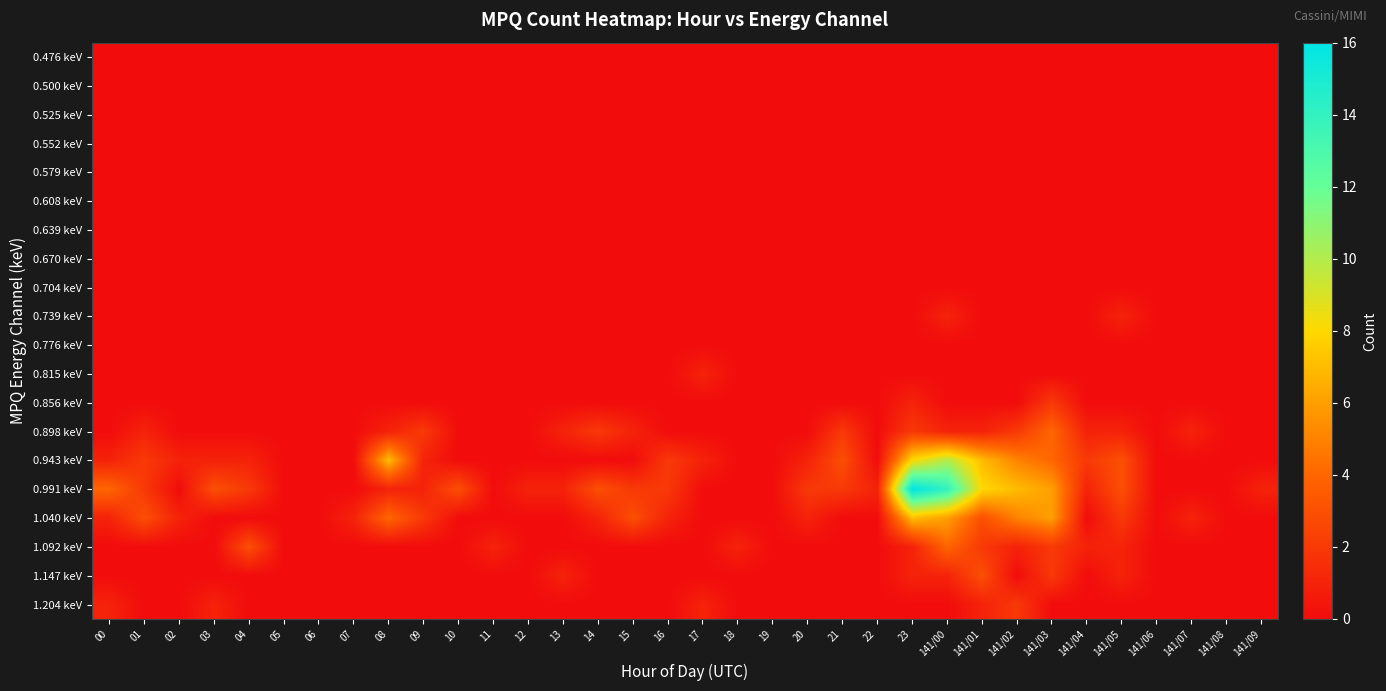

Reading left to right, transcribe all the data shown in this chart.

0.476 keV: 00=0	01=0	02=0	03=0	04=0	05=0	06=0	07=0	08=0	09=0	10=0	11=0	12=0	13=0	14=0	15=0	16=0	17=0	18=0	19=0	20=0	21=0	22=0	23=0	141/00=0	141/01=0	141/02=0	141/03=0	141/04=0	141/05=0	141/06=0	141/07=0	141/08=0	141/09=0
0.500 keV: 00=0	01=0	02=0	03=0	04=0	05=0	06=0	07=0	08=0	09=0	10=0	11=0	12=0	13=0	14=0	15=0	16=0	17=0	18=0	19=0	20=0	21=0	22=0	23=0	141/00=0	141/01=0	141/02=0	141/03=0	141/04=0	141/05=0	141/06=0	141/07=0	141/08=0	141/09=0
0.525 keV: 00=0	01=0	02=0	03=0	04=0	05=0	06=0	07=0	08=0	09=0	10=0	11=0	12=0	13=0	14=0	15=0	16=0	17=0	18=0	19=0	20=0	21=0	22=0	23=0	141/00=0	141/01=0	141/02=0	141/03=0	141/04=0	141/05=0	141/06=0	141/07=0	141/08=0	141/09=0
0.552 keV: 00=0	01=0	02=0	03=0	04=0	05=0	06=0	07=0	08=0	09=0	10=0	11=0	12=0	13=0	14=0	15=0	16=0	17=0	18=0	19=0	20=0	21=0	22=0	23=0	141/00=0	141/01=0	141/02=0	141/03=0	141/04=0	141/05=0	141/06=0	141/07=0	141/08=0	141/09=0
0.579 keV: 00=0	01=0	02=0	03=0	04=0	05=0	06=0	07=0	08=0	09=0	10=0	11=0	12=0	13=0	14=0	15=0	16=0	17=0	18=0	19=0	20=0	21=0	22=0	23=0	141/00=0	141/01=0	141/02=0	141/03=0	141/04=0	141/05=0	141/06=0	141/07=0	141/08=0	141/09=0
0.608 keV: 00=0	01=0	02=0	03=0	04=0	05=0	06=0	07=0	08=0	09=0	10=0	11=0	12=0	13=0	14=0	15=0	16=0	17=0	18=0	19=0	20=0	21=0	22=0	23=0	141/00=0	141/01=0	141/02=0	141/03=0	141/04=0	141/05=0	141/06=0	141/07=0	141/08=0	141/09=0
0.639 keV: 00=0	01=0	02=0	03=0	04=0	05=0	06=0	07=0	08=0	09=0	10=0	11=0	12=0	13=0	14=0	15=0	16=0	17=0	18=0	19=0	20=0	21=0	22=0	23=0	141/00=0	141/01=0	141/02=0	141/03=0	141/04=0	141/05=0	141/06=0	141/07=0	141/08=0	141/09=0
0.670 keV: 00=0	01=0	02=0	03=0	04=0	05=0	06=0	07=0	08=0	09=0	10=0	11=0	12=0	13=0	14=0	15=0	16=0	17=0	18=0	19=0	20=0	21=0	22=0	23=0	141/00=0	141/01=0	141/02=0	141/03=0	141/04=0	141/05=0	141/06=0	141/07=0	141/08=0	141/09=0
0.704 keV: 00=0	01=0	02=0	03=0	04=0	05=0	06=0	07=0	08=0	09=0	10=0	11=0	12=0	13=0	14=0	15=0	16=0	17=0	18=0	19=0	20=0	21=0	22=0	23=0	141/00=0	141/01=0	141/02=0	141/03=0	141/04=0	141/05=0	141/06=0	141/07=0	141/08=0	141/09=0
0.739 keV: 00=0	01=0	02=0	03=0	04=0	05=0	06=0	07=0	08=0	09=0	10=0	11=0	12=0	13=0	14=0	15=0	16=0	17=0	18=0	19=0	20=0	21=0	22=0	23=0	141/00=1	141/01=0	141/02=0	141/03=0	141/04=0	141/05=1	141/06=0	141/07=0	141/08=0	141/09=0
0.776 keV: 00=0	01=0	02=0	03=0	04=0	05=0	06=0	07=0	08=0	09=0	10=0	11=0	12=0	13=0	14=0	15=0	16=0	17=0	18=0	19=0	20=0	21=0	22=0	23=0	141/00=0	141/01=0	141/02=0	141/03=0	141/04=0	141/05=0	141/06=0	141/07=0	141/08=0	141/09=0
0.815 keV: 00=0	01=0	02=0	03=0	04=0	05=0	06=0	07=0	08=0	09=0	10=0	11=0	12=0	13=0	14=0	15=0	16=0	17=1	18=0	19=0	20=0	21=0	22=0	23=0	141/00=0	141/01=0	141/02=0	141/03=0	141/04=0	141/05=0	141/06=0	141/07=0	141/08=0	141/09=0
0.856 keV: 00=0	01=0	02=0	03=0	04=0	05=0	06=0	07=0	08=0	09=0	10=0	11=0	12=0	13=0	14=0	15=0	16=0	17=0	18=0	19=0	20=0	21=0	22=0	23=1	141/00=0	141/01=0	141/02=0	141/03=2	141/04=0	141/05=0	141/06=0	141/07=0	141/08=0	141/09=0
0.898 keV: 00=0	01=1	02=0	03=0	04=0	05=0	06=0	07=0	08=1	09=2	10=0	11=0	12=0	13=1	14=2	15=1	16=0	17=0	18=0	19=0	20=0	21=2	22=0	23=2	141/00=1	141/01=1	141/02=2	141/03=4	141/04=1	141/05=1	141/06=0	141/07=1	141/08=0	141/09=0
0.943 keV: 00=1	01=2	02=1	03=1	04=1	05=0	06=0	07=0	08=7	09=1	10=0	11=0	12=0	13=0	14=0	15=0	16=2	17=1	18=0	19=0	20=1	21=3	22=0	23=8	141/00=10	141/01=7	141/02=5	141/03=4	141/04=2	141/05=3	141/06=0	141/07=0	141/08=0	141/09=0
0.991 keV: 00=4	01=2	02=0	03=3	04=2	05=0	06=0	07=0	08=1	09=1	10=3	11=0	12=1	13=1	14=3	15=2	16=2	17=0	18=0	19=0	20=2	21=2	22=1	23=16	141/00=14	141/01=8	141/02=7	141/03=6	141/04=1	141/05=3	141/06=0	141/07=0	141/08=0	141/09=1
1.040 keV: 00=1	01=3	02=1	03=0	04=0	05=0	06=0	07=1	08=4	09=2	10=0	11=0	12=0	13=0	14=1	15=3	16=1	17=0	18=0	19=0	20=1	21=0	22=0	23=7	141/00=6	141/01=3	141/02=5	141/03=6	141/04=0	141/05=2	141/06=0	141/07=1	141/08=0	141/09=0
1.092 keV: 00=0	01=0	02=0	03=0	04=3	05=0	06=0	07=0	08=0	09=0	10=0	11=1	12=0	13=0	14=0	15=0	16=0	17=0	18=1	19=0	20=0	21=0	22=0	23=1	141/00=4	141/01=2	141/02=1	141/03=2	141/04=1	141/05=1	141/06=0	141/07=0	141/08=0	141/09=0
1.147 keV: 00=0	01=0	02=0	03=0	04=0	05=0	06=0	07=0	08=0	09=0	10=0	11=0	12=0	13=1	14=0	15=0	16=0	17=0	18=0	19=0	20=0	21=0	22=0	23=1	141/00=1	141/01=3	141/02=0	141/03=2	141/04=0	141/05=1	141/06=0	141/07=0	141/08=0	141/09=0
1.204 keV: 00=1	01=0	02=0	03=1	04=0	05=0	06=0	07=0	08=0	09=0	10=0	11=0	12=0	13=0	14=0	15=0	16=0	17=1	18=0	19=0	20=0	21=0	22=0	23=0	141/00=0	141/01=1	141/02=2	141/03=0	141/04=0	141/05=0	141/06=0	141/07=0	141/08=0	141/09=0